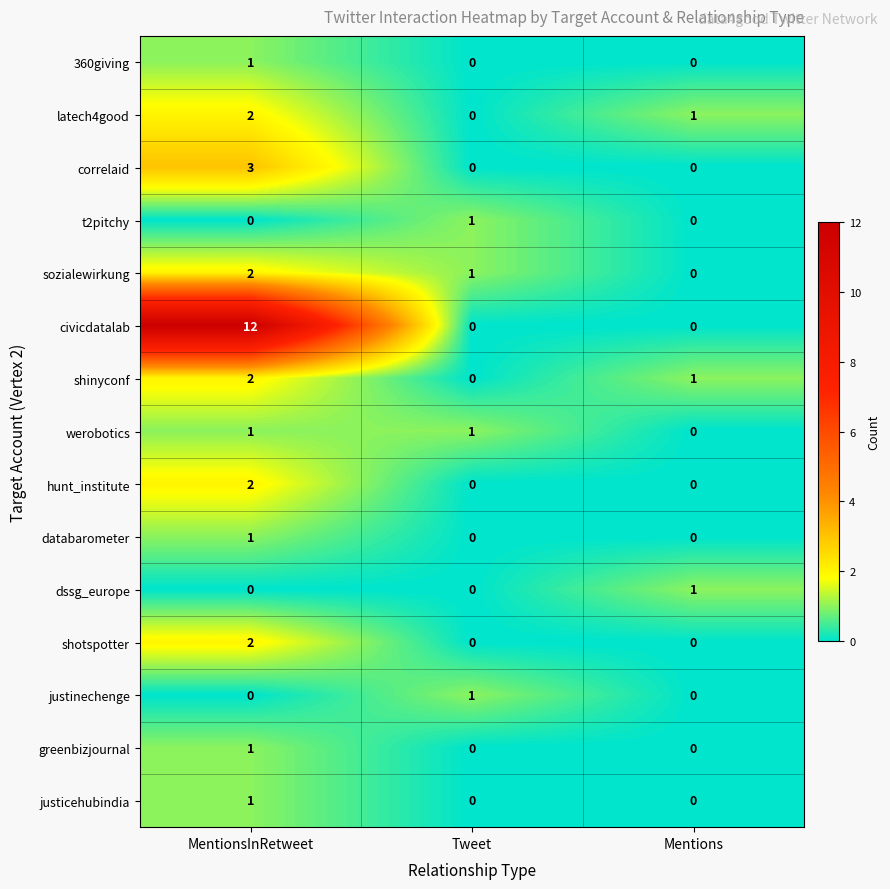

What is the sum of all shinyconf values?

3